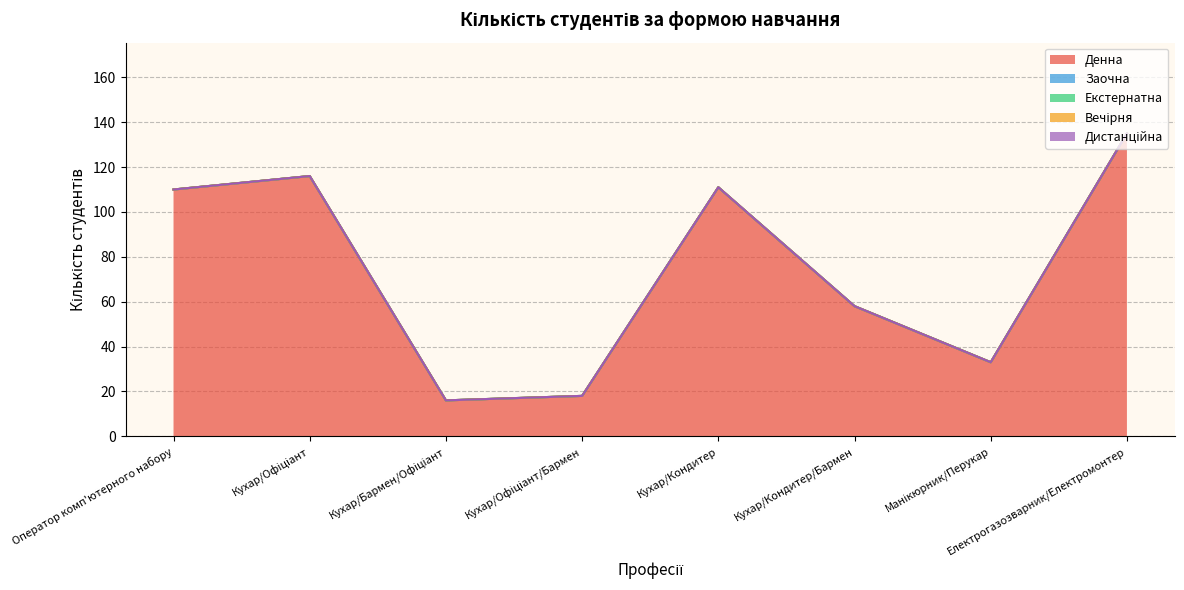

At which category does the chart reach its peak across all series?

Електрогазозварник/Електромонтер